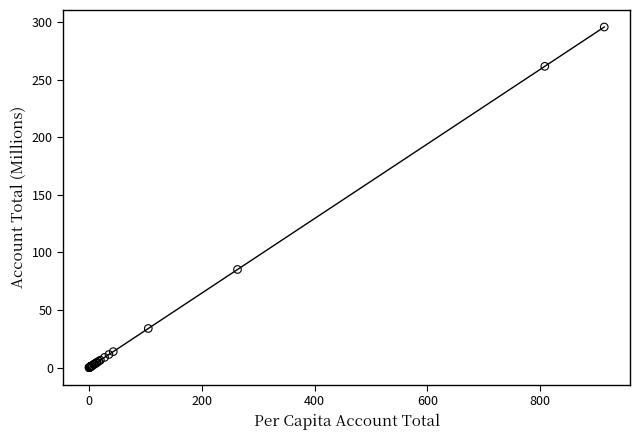

What Y value in the scatter plot is closest to 147?

85.2